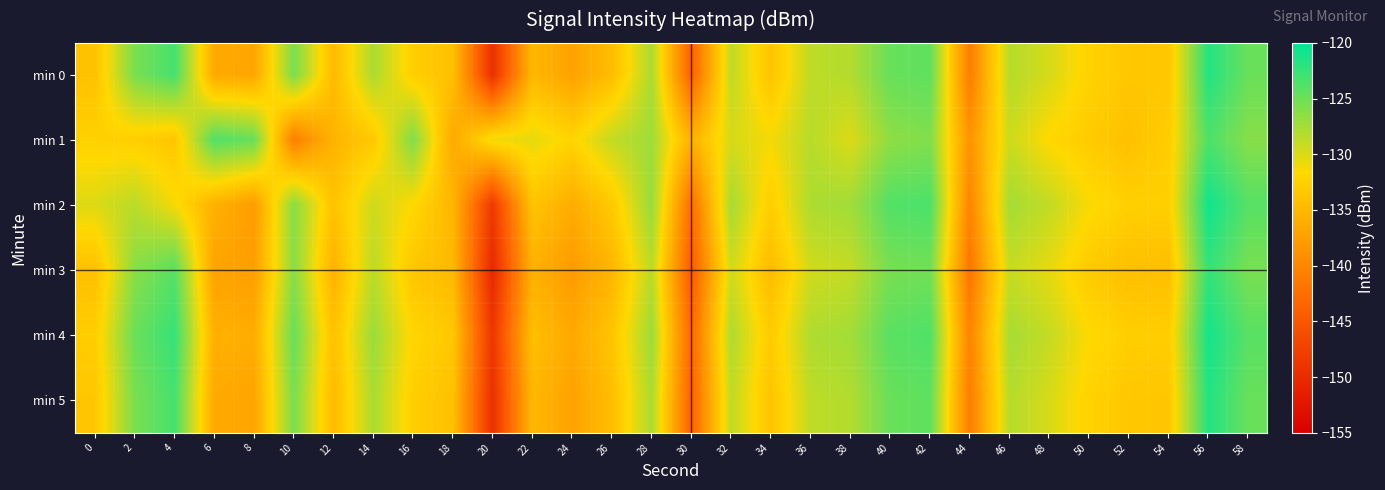

Which series has the widest spread of values?

min 5